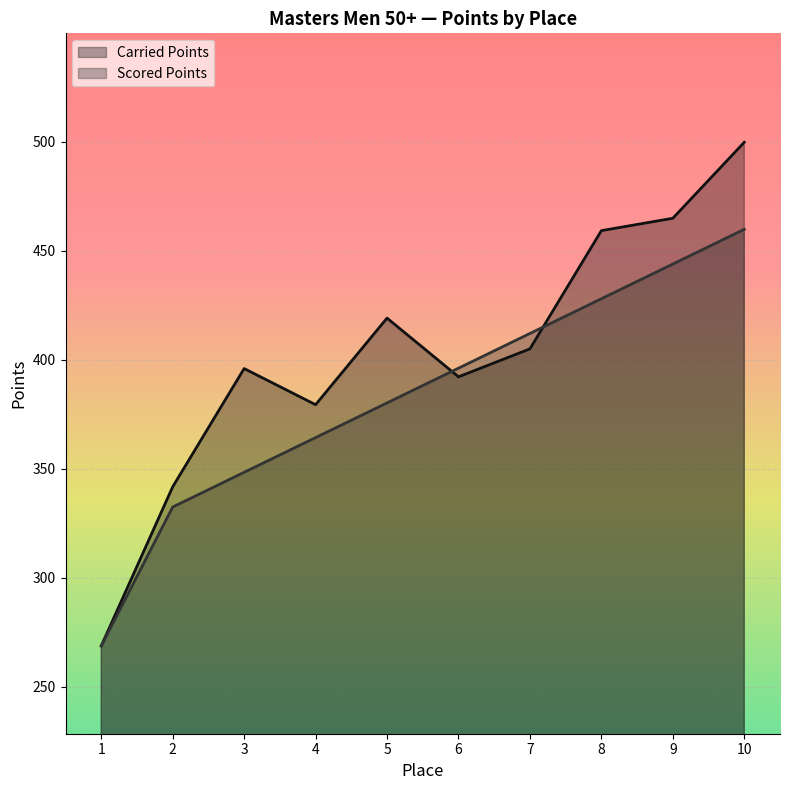

Which category has the highest value across all series?

10